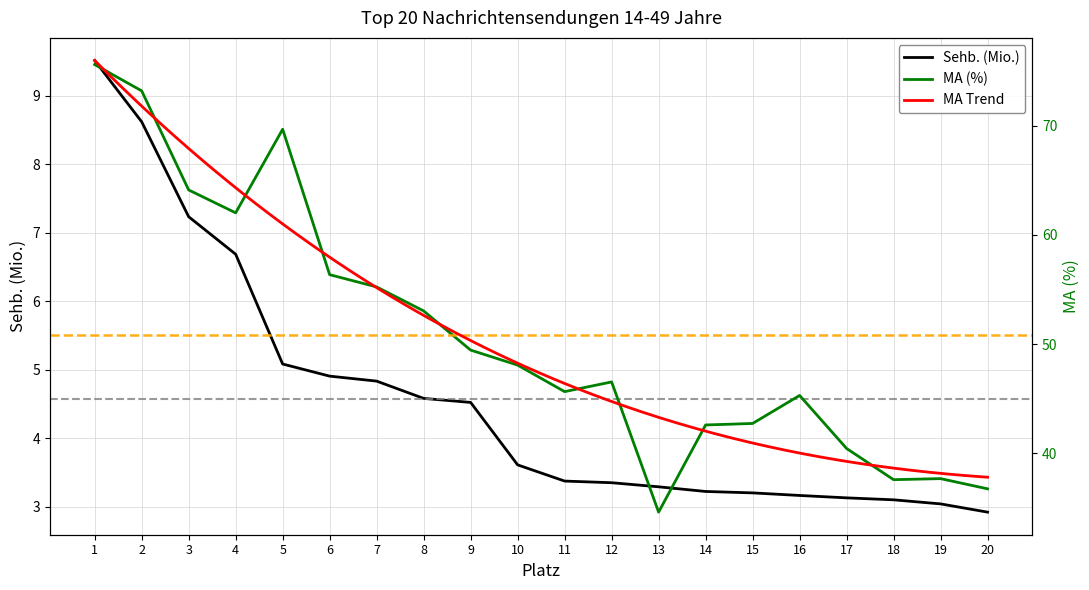

What is the difference between the MA (%) values at 15 and 8?

10.3